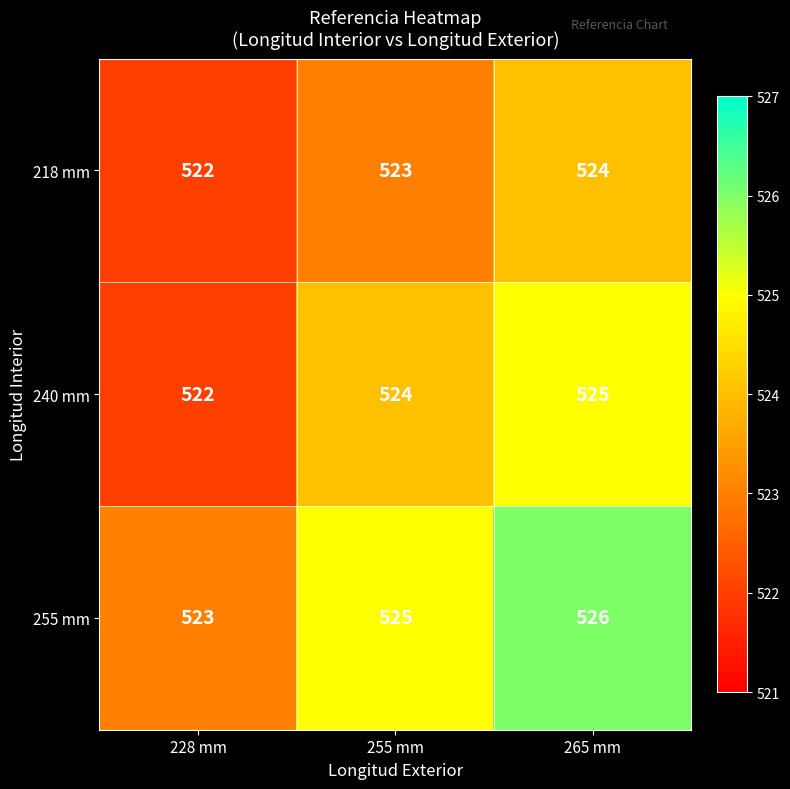

How many distinct data groups are displayed?

3